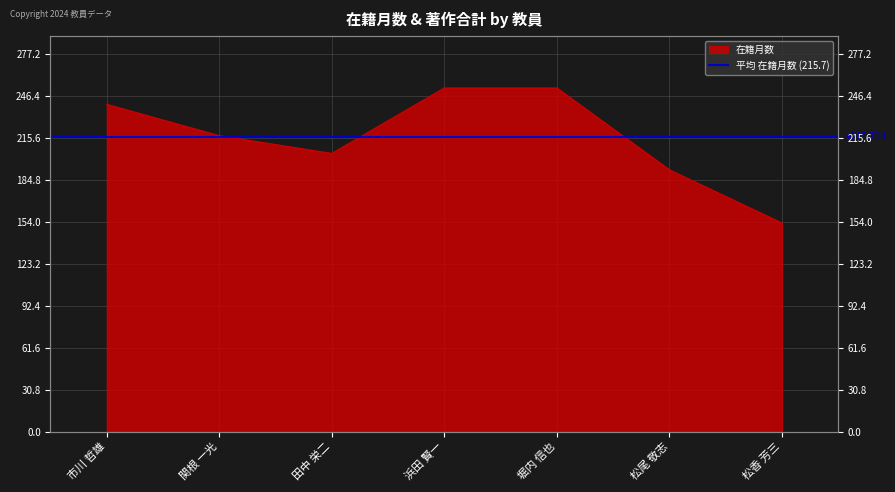

At which category does the chart reach its minimum across all series?

松香 芳三